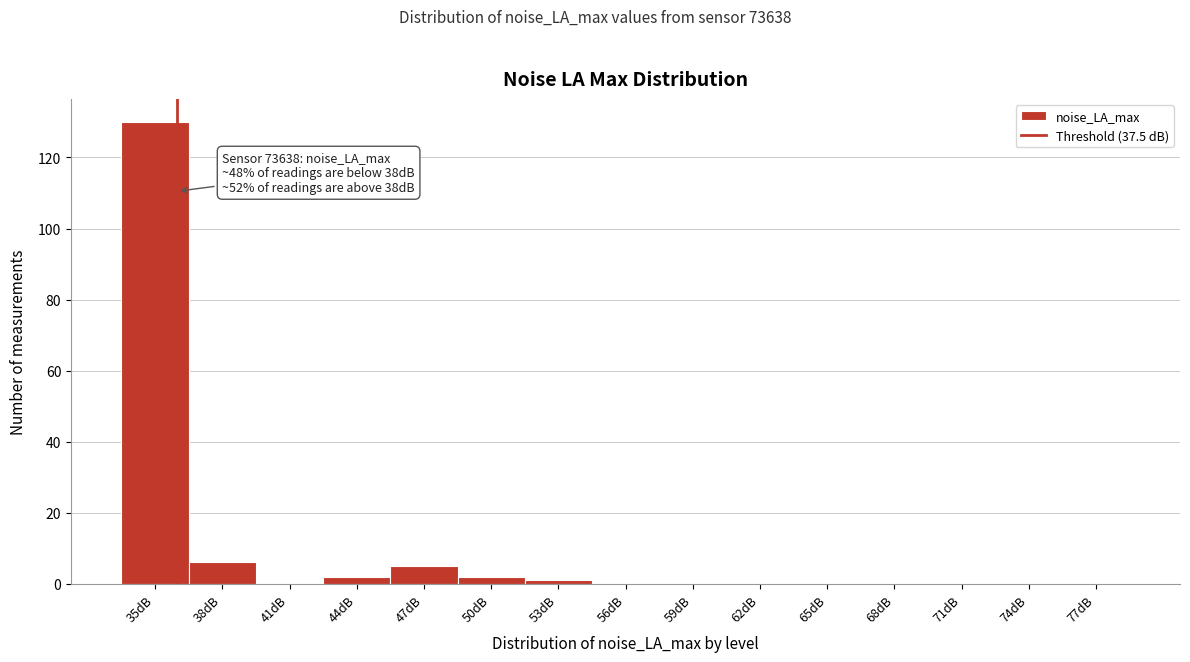

Reading left to right, what are all the values shown in this chart?

35dB=130	38dB=6	41dB=0	44dB=2	47dB=5	50dB=2	53dB=1	56dB=0	59dB=0	62dB=0	65dB=0	68dB=0	71dB=0	74dB=0	77dB=0